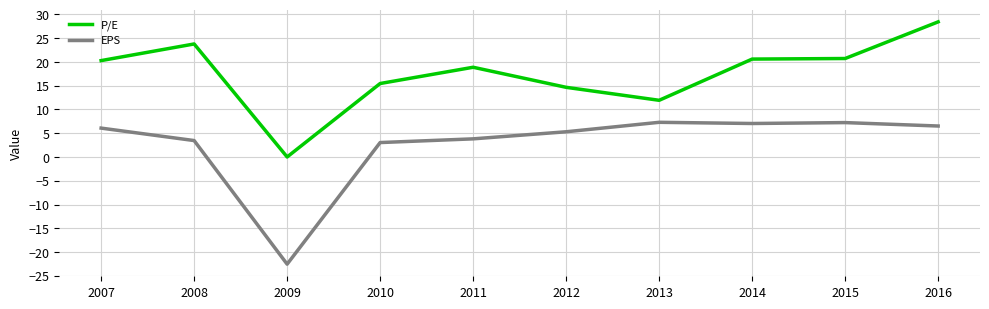

At which category is the sum across all series the highest?

2016